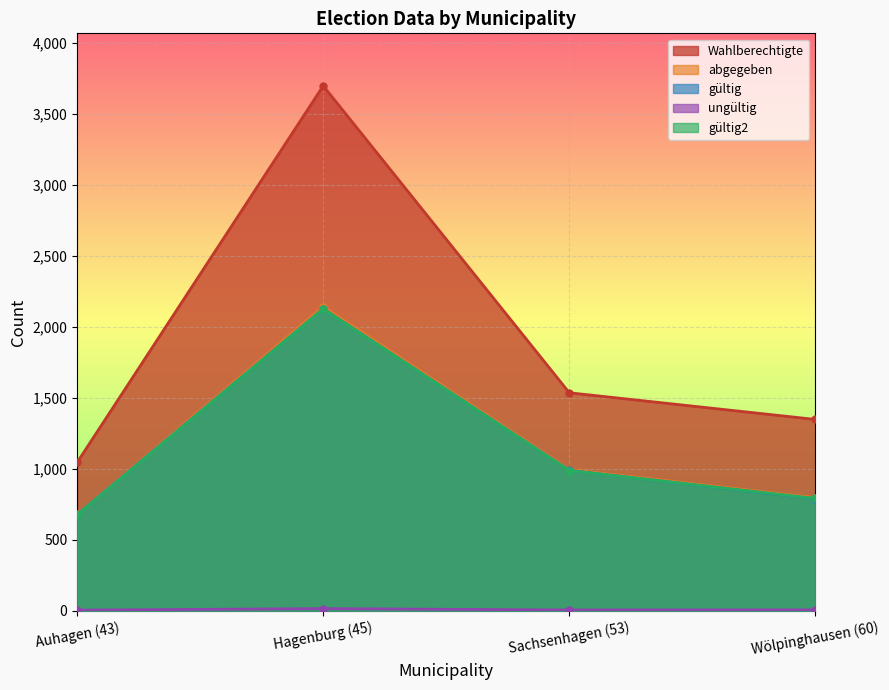

What is the label of the 4th point from the right?

Auhagen (43)